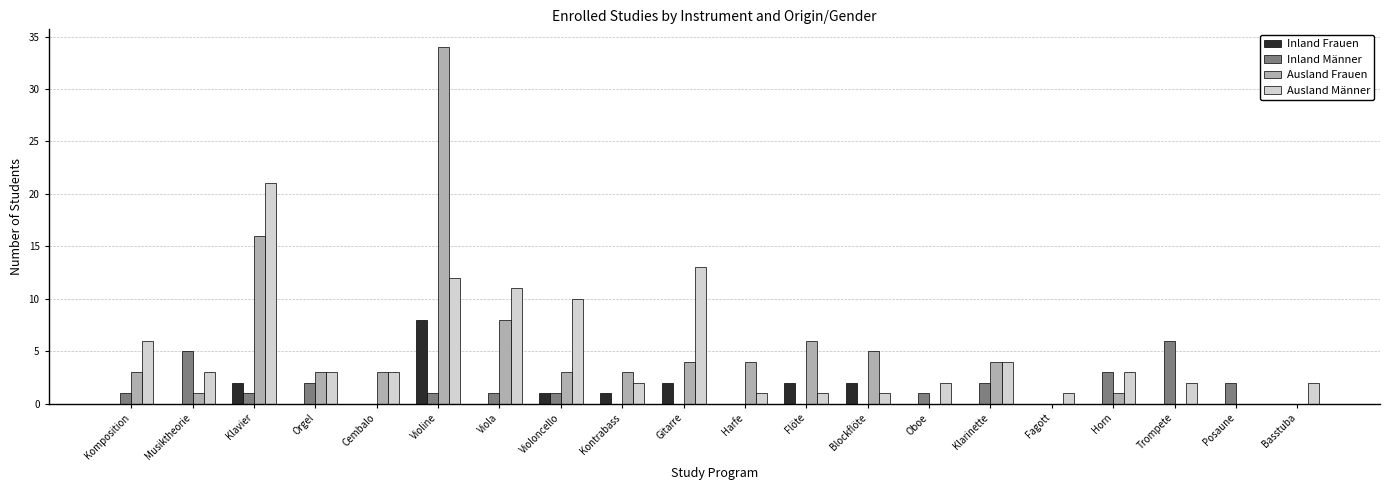

How many series are shown in this chart?

4